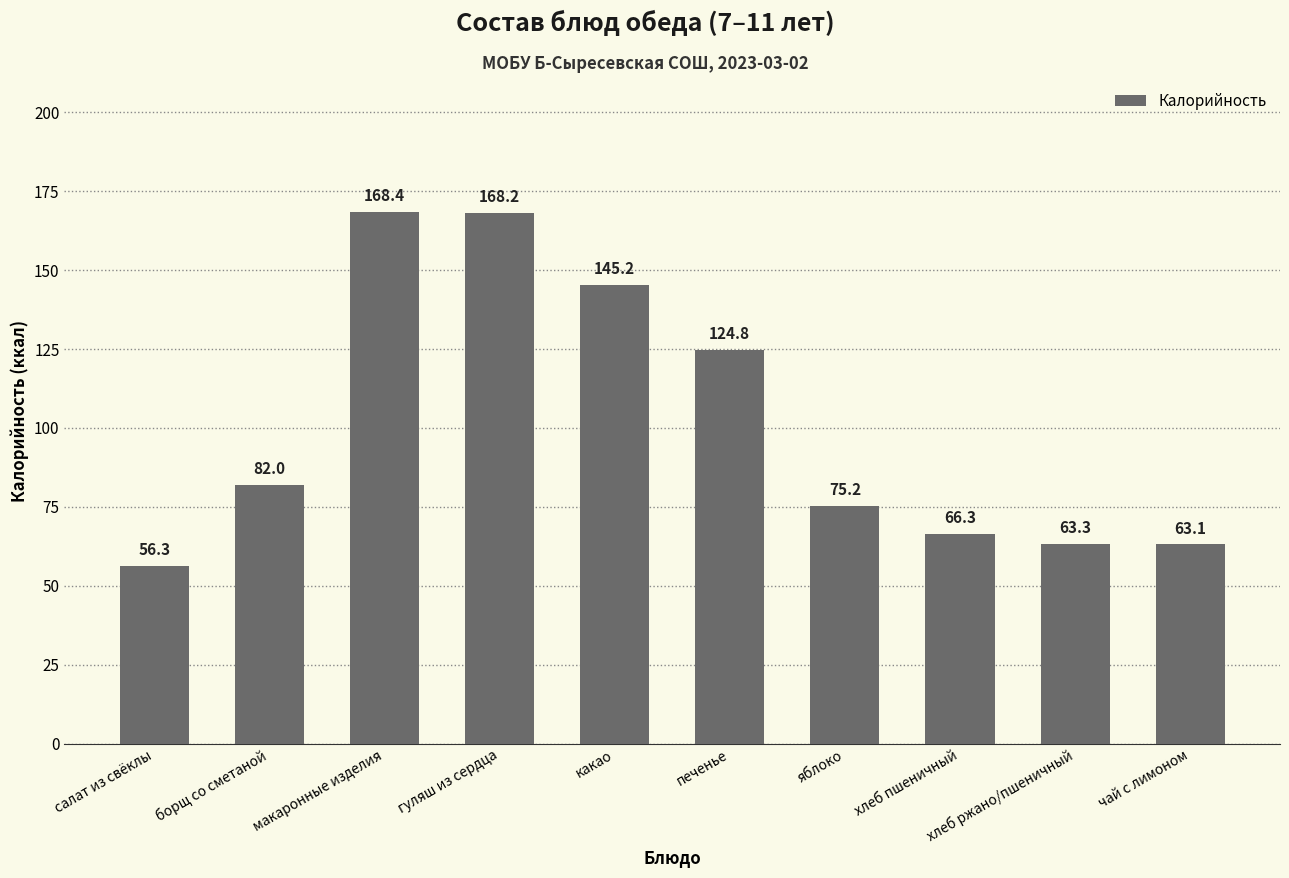

Where is the data nearest to the value 112?

печенье